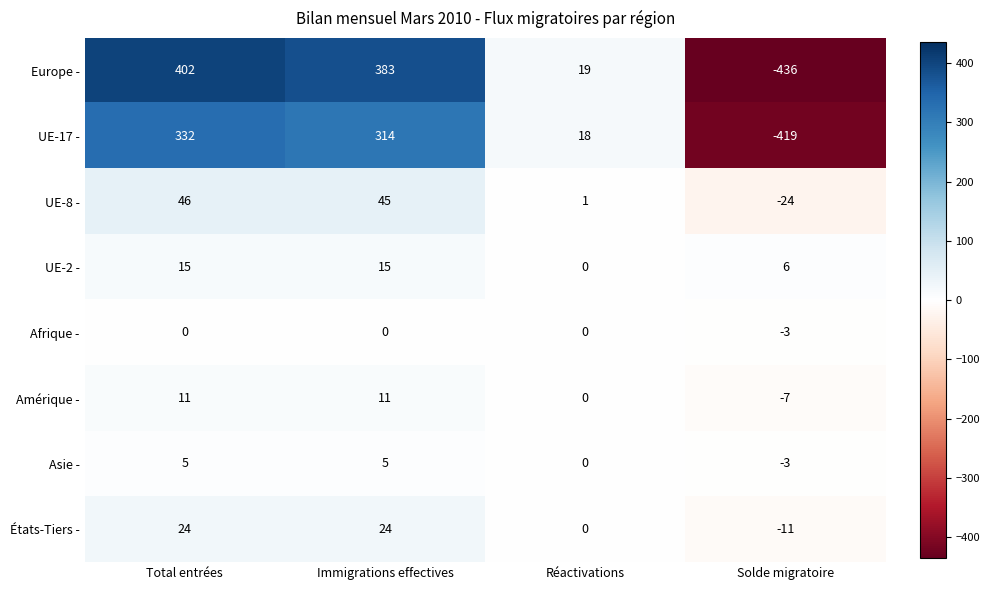

What is the difference between the Europe - values at Réactivations and Total entrées?

383